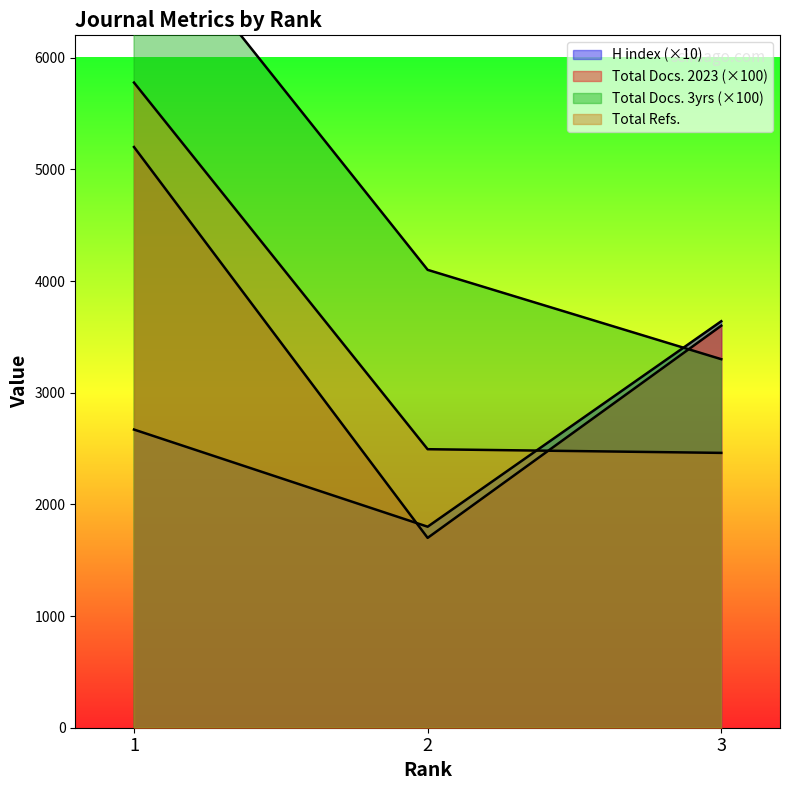

How many data points in Total Docs. (2023) are less than 3600?

1